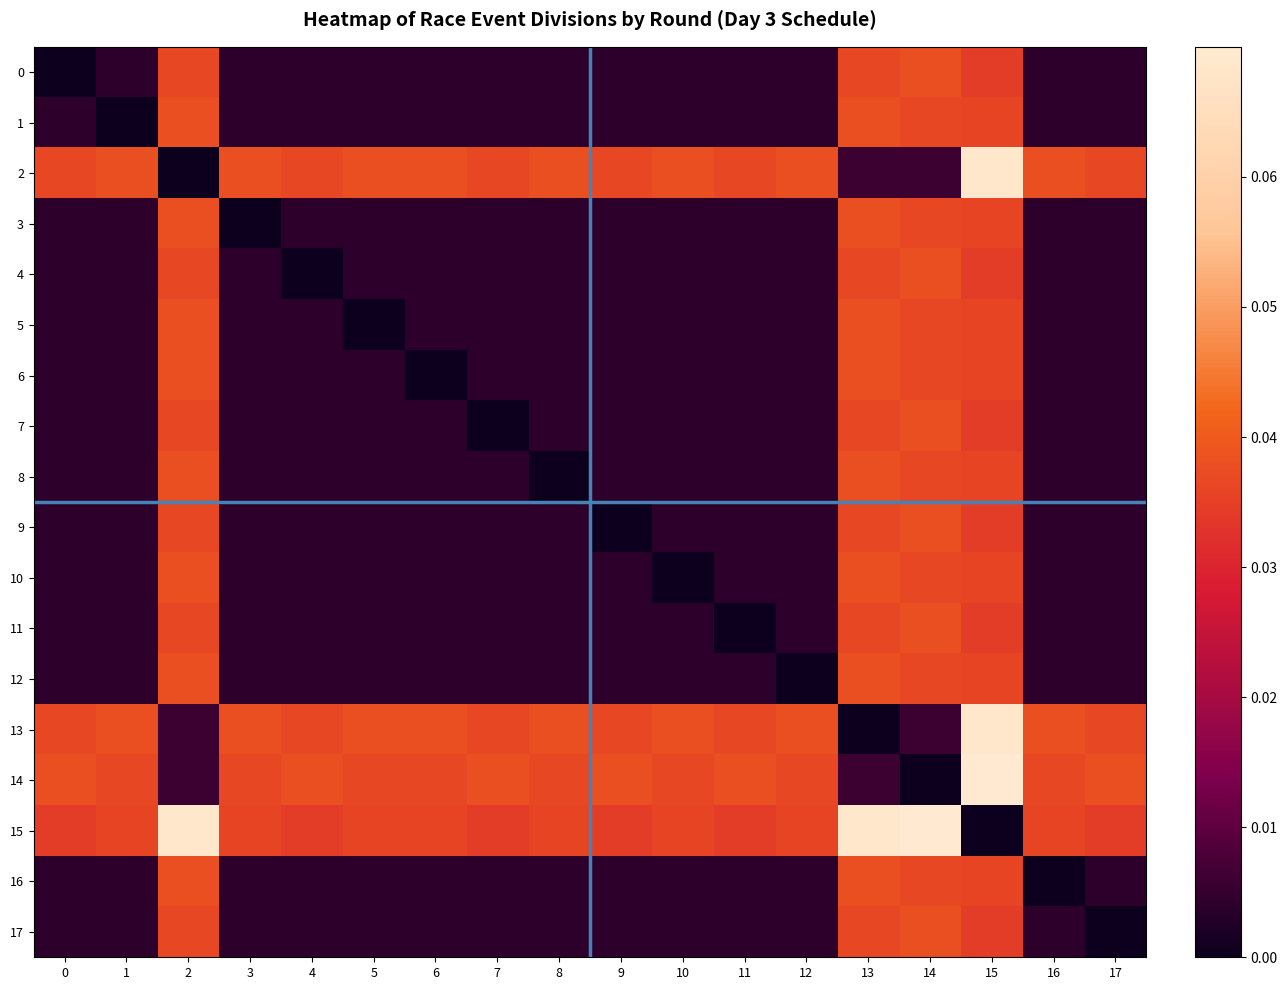

Reading left to right, list all the values displayed in this chart.

0: 0=0.0	1=0.0	2=0.0	3=0.0	4=0.0	5=0.0	6=0.0	7=0.0	8=0.0	9=0.0	10=0.0	11=0.0	12=0.0	13=0.0	14=0.0	15=0.0	16=0.0	17=0.0
1: 0=0.0	1=0.0	2=0.0	3=0.0	4=0.0	5=0.0	6=0.0	7=0.0	8=0.0	9=0.0	10=0.0	11=0.0	12=0.0	13=0.0	14=0.0	15=0.0	16=0.0	17=0.0
2: 0=0.0	1=0.0	2=0.0	3=0.0	4=0.0	5=0.0	6=0.0	7=0.0	8=0.0	9=0.0	10=0.0	11=0.0	12=0.0	13=0.0	14=0.0	15=0.1	16=0.0	17=0.0
3: 0=0.0	1=0.0	2=0.0	3=0.0	4=0.0	5=0.0	6=0.0	7=0.0	8=0.0	9=0.0	10=0.0	11=0.0	12=0.0	13=0.0	14=0.0	15=0.0	16=0.0	17=0.0
4: 0=0.0	1=0.0	2=0.0	3=0.0	4=0.0	5=0.0	6=0.0	7=0.0	8=0.0	9=0.0	10=0.0	11=0.0	12=0.0	13=0.0	14=0.0	15=0.0	16=0.0	17=0.0
5: 0=0.0	1=0.0	2=0.0	3=0.0	4=0.0	5=0.0	6=0.0	7=0.0	8=0.0	9=0.0	10=0.0	11=0.0	12=0.0	13=0.0	14=0.0	15=0.0	16=0.0	17=0.0
6: 0=0.0	1=0.0	2=0.0	3=0.0	4=0.0	5=0.0	6=0.0	7=0.0	8=0.0	9=0.0	10=0.0	11=0.0	12=0.0	13=0.0	14=0.0	15=0.0	16=0.0	17=0.0
7: 0=0.0	1=0.0	2=0.0	3=0.0	4=0.0	5=0.0	6=0.0	7=0.0	8=0.0	9=0.0	10=0.0	11=0.0	12=0.0	13=0.0	14=0.0	15=0.0	16=0.0	17=0.0
8: 0=0.0	1=0.0	2=0.0	3=0.0	4=0.0	5=0.0	6=0.0	7=0.0	8=0.0	9=0.0	10=0.0	11=0.0	12=0.0	13=0.0	14=0.0	15=0.0	16=0.0	17=0.0
9: 0=0.0	1=0.0	2=0.0	3=0.0	4=0.0	5=0.0	6=0.0	7=0.0	8=0.0	9=0.0	10=0.0	11=0.0	12=0.0	13=0.0	14=0.0	15=0.0	16=0.0	17=0.0
10: 0=0.0	1=0.0	2=0.0	3=0.0	4=0.0	5=0.0	6=0.0	7=0.0	8=0.0	9=0.0	10=0.0	11=0.0	12=0.0	13=0.0	14=0.0	15=0.0	16=0.0	17=0.0
11: 0=0.0	1=0.0	2=0.0	3=0.0	4=0.0	5=0.0	6=0.0	7=0.0	8=0.0	9=0.0	10=0.0	11=0.0	12=0.0	13=0.0	14=0.0	15=0.0	16=0.0	17=0.0
12: 0=0.0	1=0.0	2=0.0	3=0.0	4=0.0	5=0.0	6=0.0	7=0.0	8=0.0	9=0.0	10=0.0	11=0.0	12=0.0	13=0.0	14=0.0	15=0.0	16=0.0	17=0.0
13: 0=0.0	1=0.0	2=0.0	3=0.0	4=0.0	5=0.0	6=0.0	7=0.0	8=0.0	9=0.0	10=0.0	11=0.0	12=0.0	13=0.0	14=0.0	15=0.1	16=0.0	17=0.0
14: 0=0.0	1=0.0	2=0.0	3=0.0	4=0.0	5=0.0	6=0.0	7=0.0	8=0.0	9=0.0	10=0.0	11=0.0	12=0.0	13=0.0	14=0.0	15=0.1	16=0.0	17=0.0
15: 0=0.0	1=0.0	2=0.1	3=0.0	4=0.0	5=0.0	6=0.0	7=0.0	8=0.0	9=0.0	10=0.0	11=0.0	12=0.0	13=0.1	14=0.1	15=0.0	16=0.0	17=0.0
16: 0=0.0	1=0.0	2=0.0	3=0.0	4=0.0	5=0.0	6=0.0	7=0.0	8=0.0	9=0.0	10=0.0	11=0.0	12=0.0	13=0.0	14=0.0	15=0.0	16=0.0	17=0.0
17: 0=0.0	1=0.0	2=0.0	3=0.0	4=0.0	5=0.0	6=0.0	7=0.0	8=0.0	9=0.0	10=0.0	11=0.0	12=0.0	13=0.0	14=0.0	15=0.0	16=0.0	17=0.0